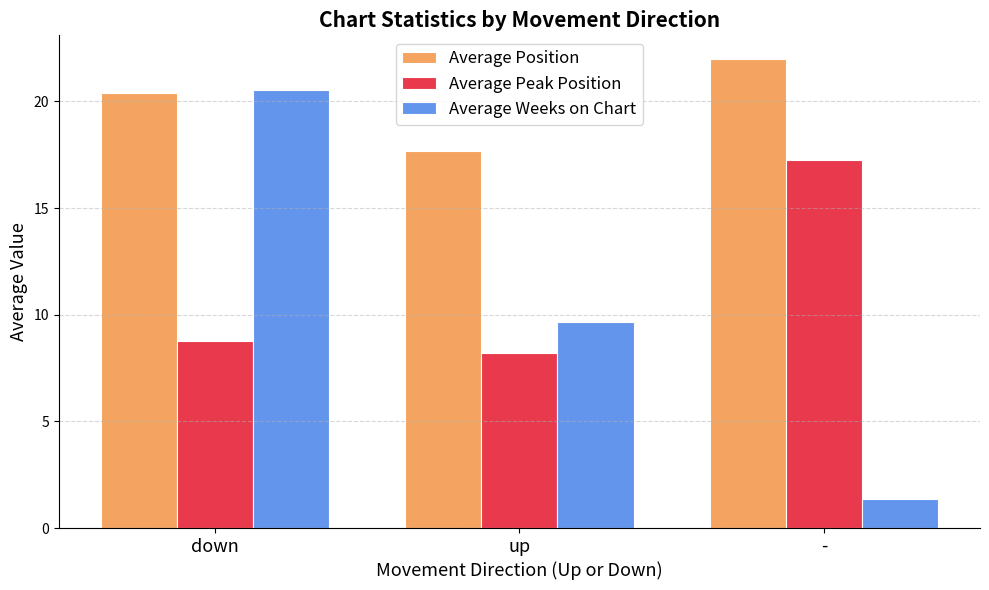

Which series has the widest spread of values?

Average Weeks on Chart